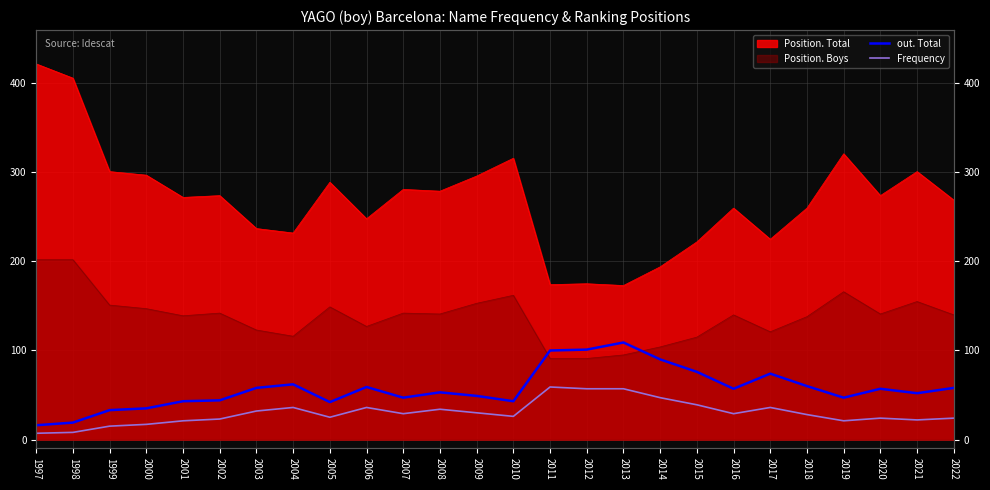

How many lines are shown in the chart?

2